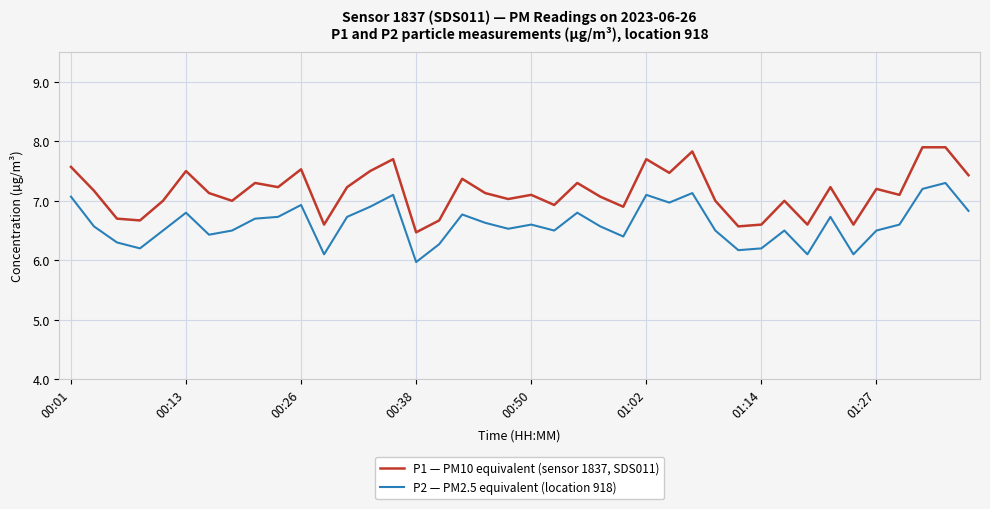

Which series has the largest total across all categories?

P1 — PM10 equivalent (sensor 1837, SDS011)